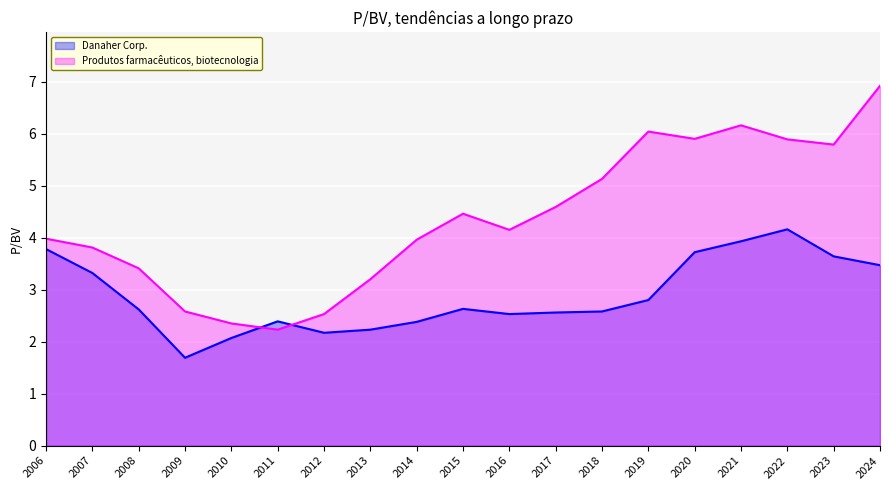

Reading left to right, list all the values displayed in this chart.

Danaher Corp.: 2006=3.8	2007=3.3	2008=2.6	2009=1.7	2010=2.1	2011=2.4	2012=2.2	2013=2.2	2014=2.4	2015=2.6	2016=2.5	2017=2.6	2018=2.6	2019=2.8	2020=3.7	2021=3.9	2022=4.2	2023=3.6	2024=3.5
Produtos farmacêuticos, biotecnologia: 2006=4.0	2007=3.8	2008=3.4	2009=2.6	2010=2.4	2011=2.2	2012=2.5	2013=3.2	2014=4.0	2015=4.5	2016=4.2	2017=4.6	2018=5.1	2019=6.0	2020=5.9	2021=6.2	2022=5.9	2023=5.8	2024=6.9